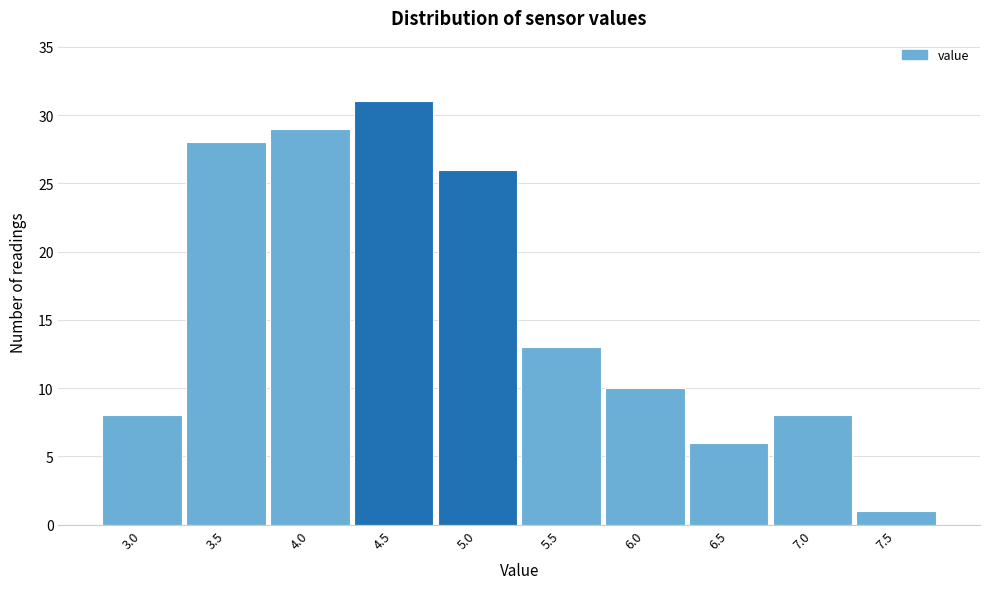

Reading left to right, extract all data points from this chart.

3.0=8	3.5=28	4.0=29	4.5=31	5.0=26	5.5=13	6.0=10	6.5=6	7.0=8	7.5=1